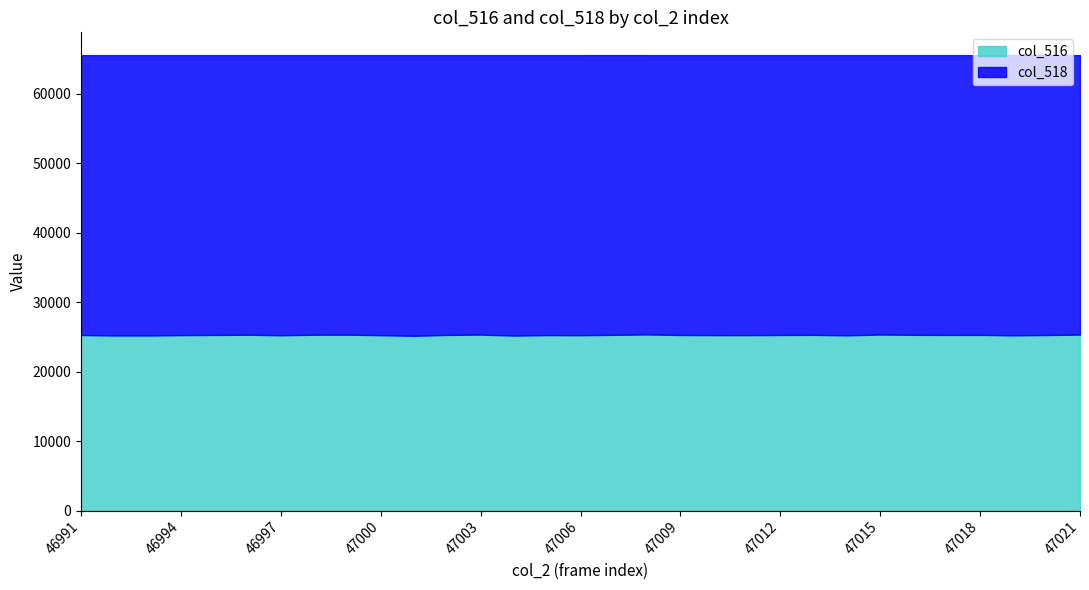

What is the difference between the second highest and minimum values in the col_2 series?

29